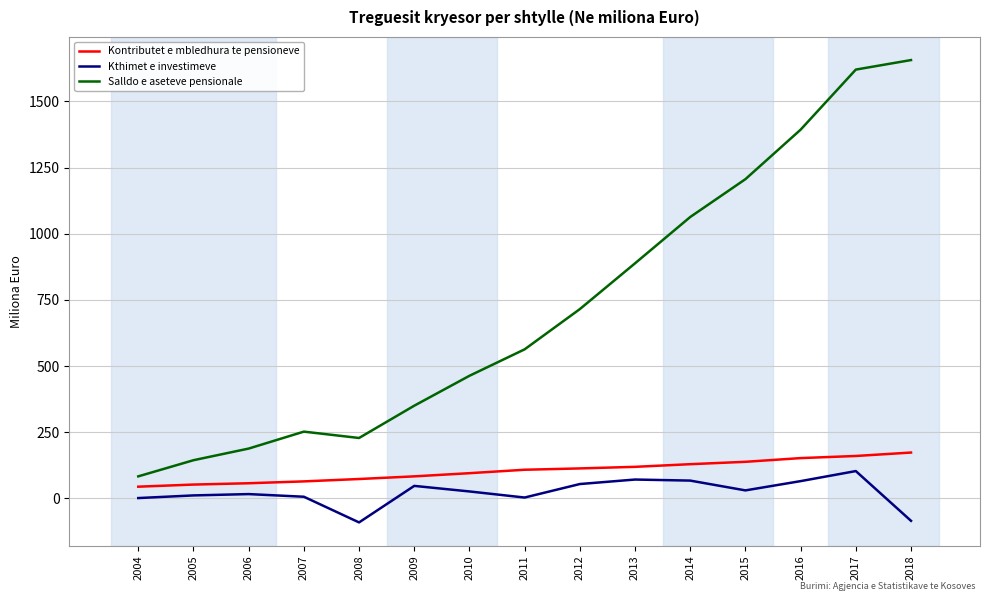

At which category is the sum across all series the highest?

2017